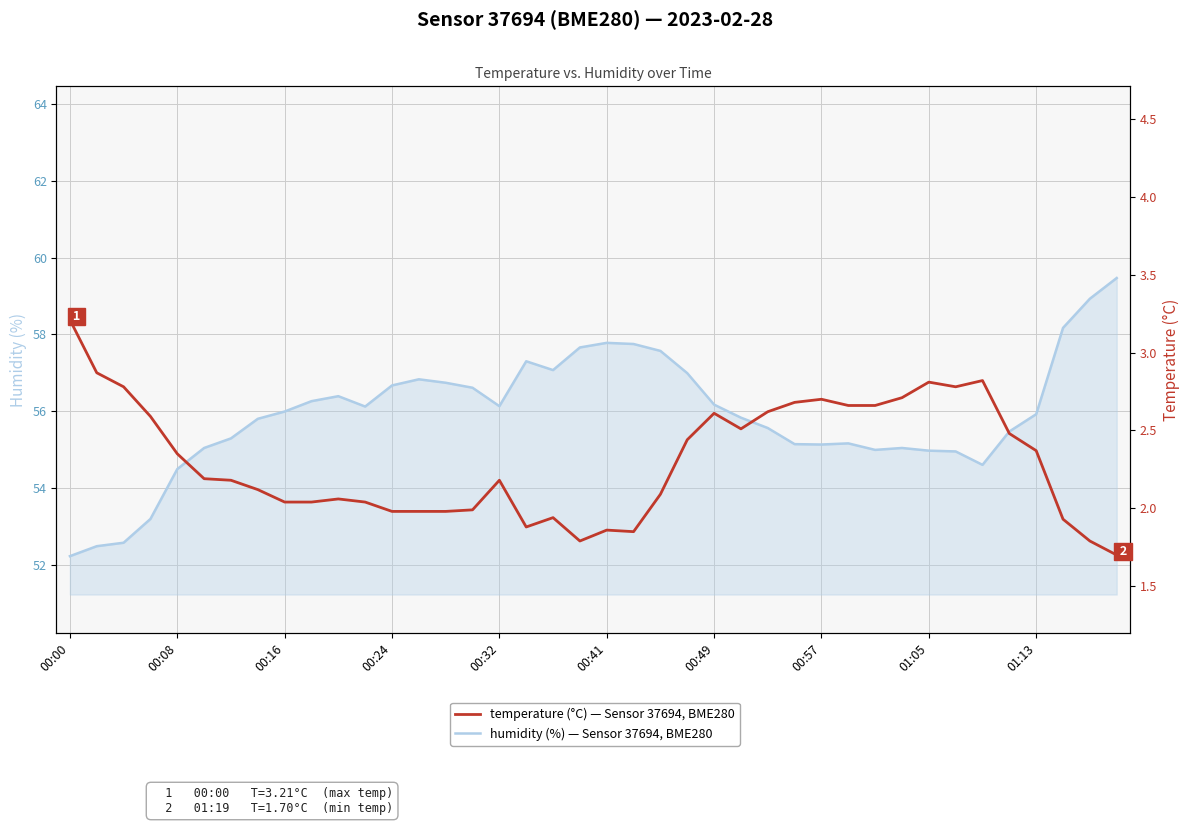

What is the difference between the maximum and second lowest values in the temperature series?

1.4